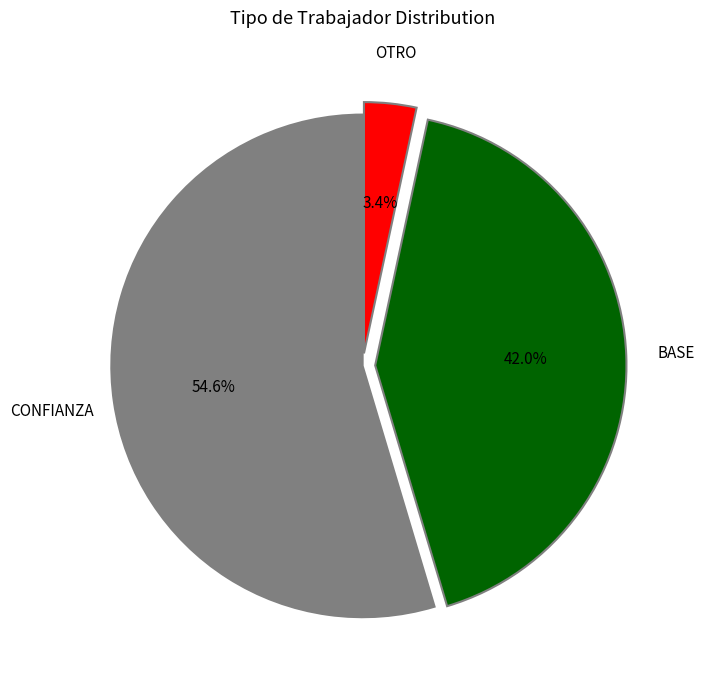

How many slices are in this pie chart?

3